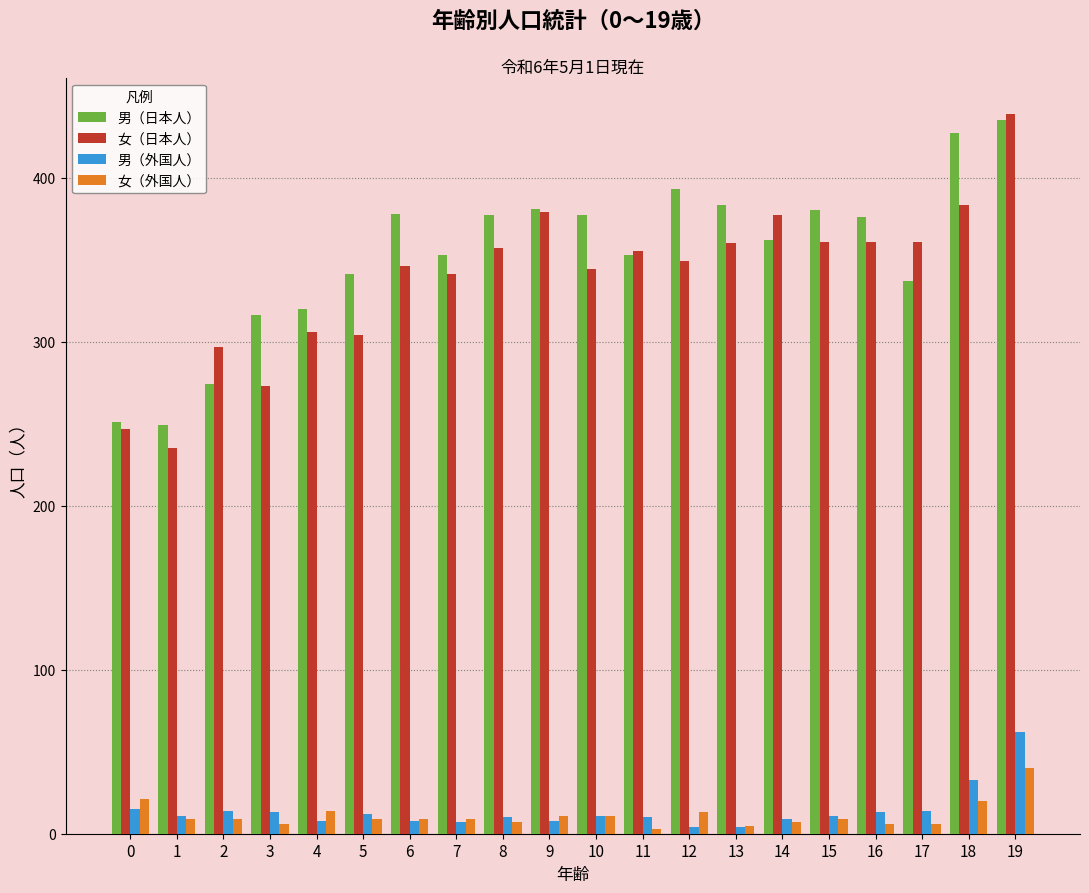

True or false: 女（日本人） has a value of 304 at 5.

True